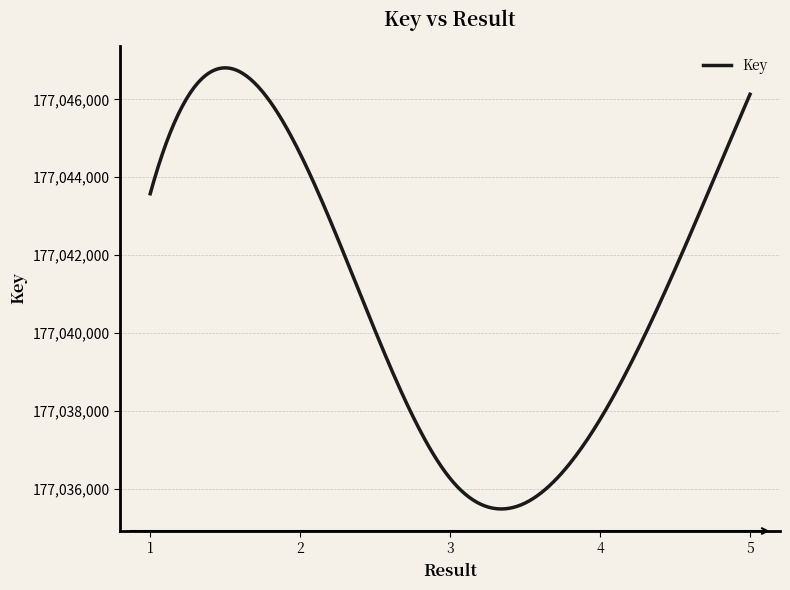

What is the minimum value shown in the chart?

177035476.6